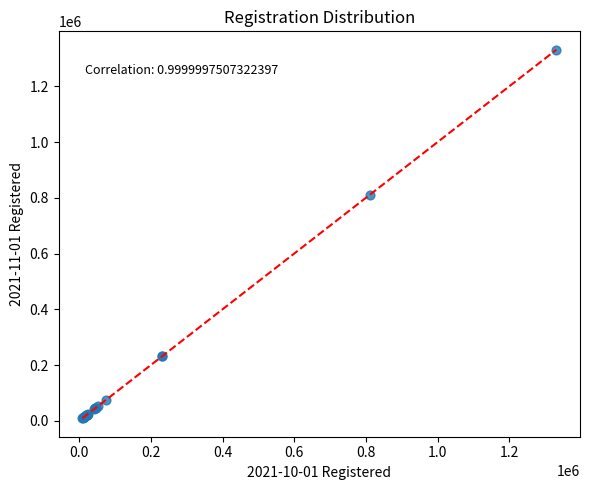

What Y value in the scatter plot is closest to 669920?

809469